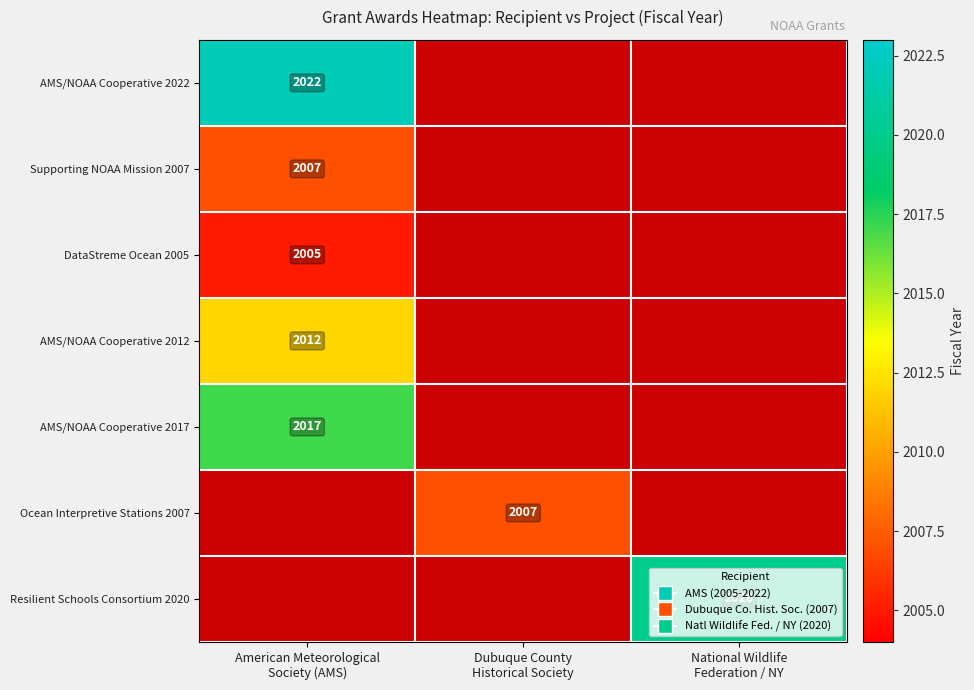

At which category does the chart reach its minimum across all series?

American Meteorological
Society (AMS)